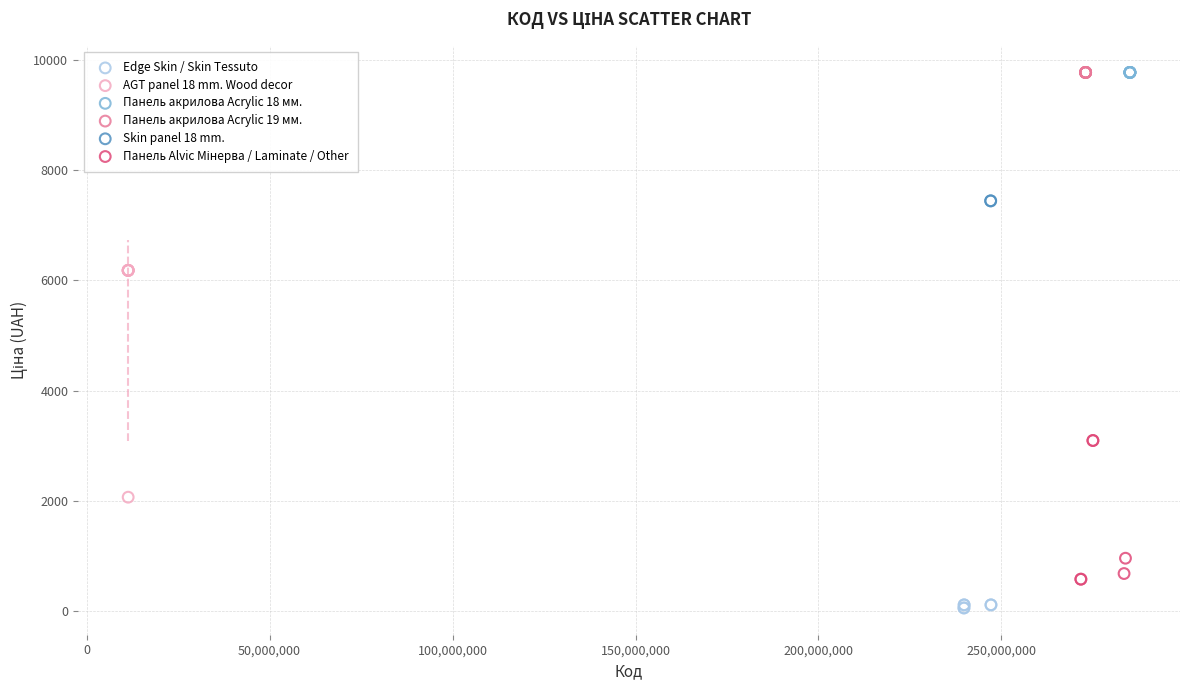

Which series reaches the minimum Y coordinate?

Edge Skin / Skin Tessuto